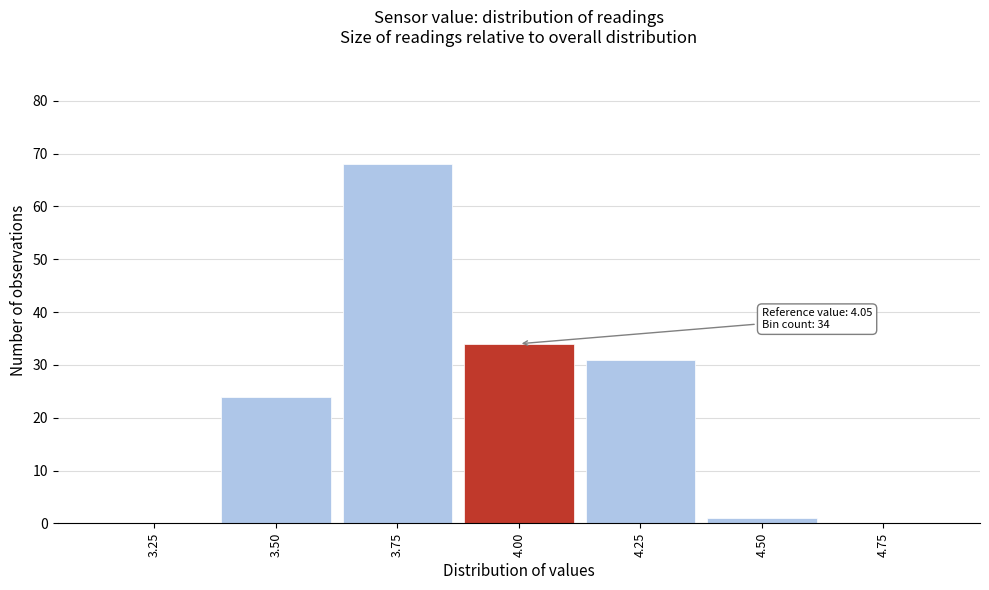

Reading left to right, transcribe all the data shown in this chart.

3.25=0	3.50=24	3.75=68	4.00=34	4.25=31	4.50=1	4.75=0